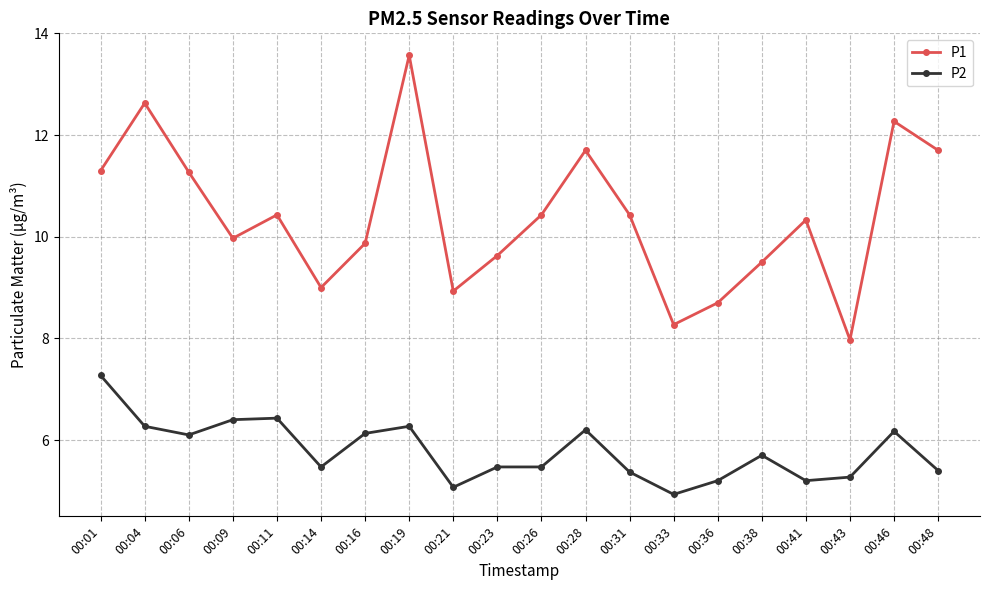

At which label does P1 first exceed 10?

00:01